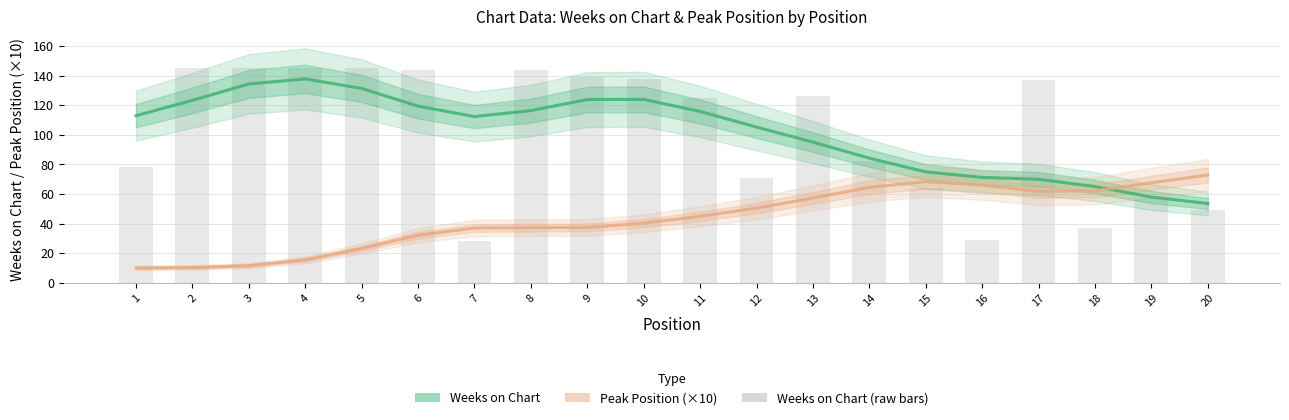

Reading left to right, extract all data points from this chart.

Weeks on Chart: 112.9	123.3	134.3	137.7	131.3	119.3	112.3	116.4	123.8	123.9	115.8	105.2	95.1	84.2	74.9	71.2	69.9	65.0	57.9	53.5
Peak Position (×10): 10.0	10.3	11.5	15.5	23.2	32.1	37.0	37.2	37.4	40.2	44.9	50.4	57.2	64.5	68.2	66.0	61.8	62.1	67.6	72.8
Weeks on Chart (raw): 78.0	145.0	145.0	145.0	145.0	144.0	28.0	144.0	139.0	138.0	125.0	71.0	126.0	82.0	64.0	29.0	137.0	37.0	57.0	49.0